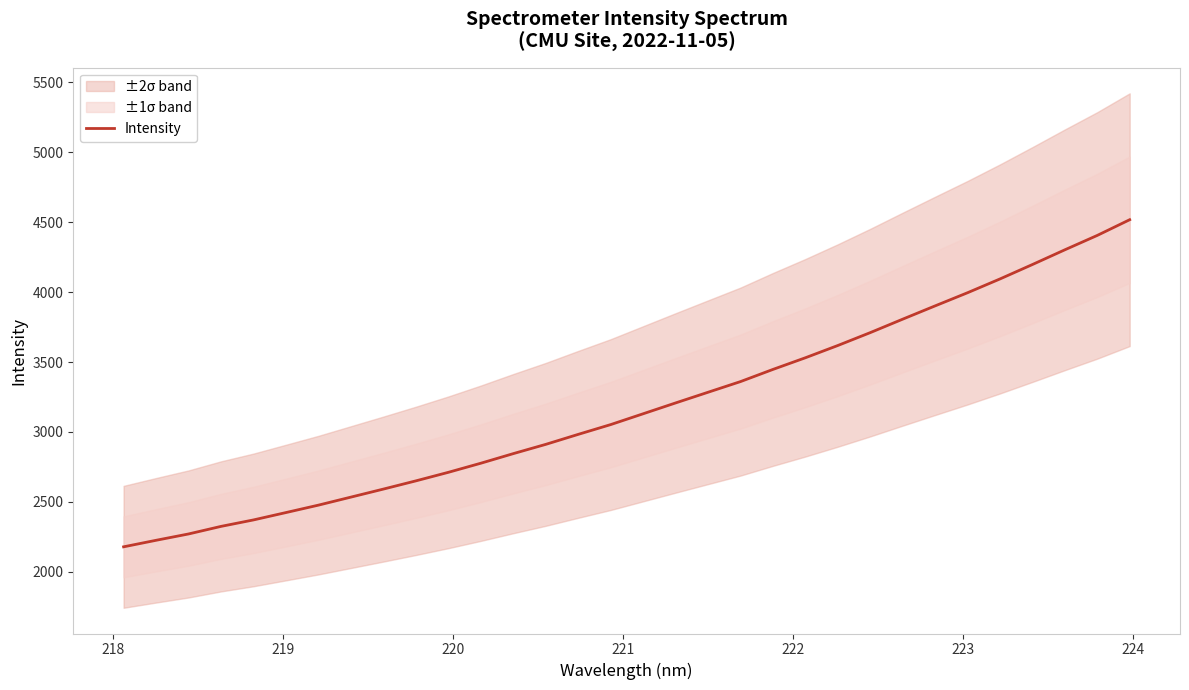

Count the number of categories in the chart.

32